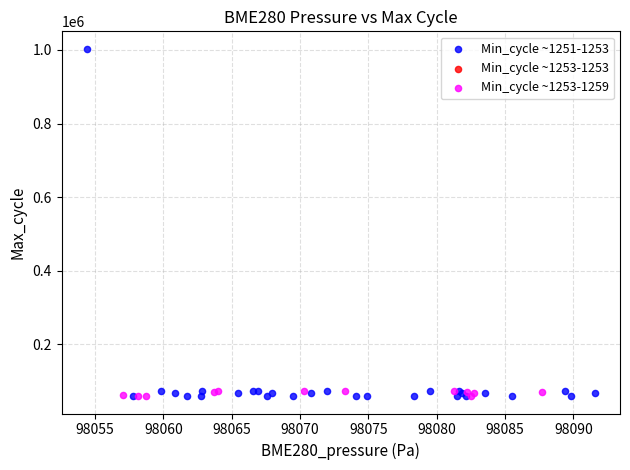

Which series contains the highest Y value?

Min_cycle ~1251-1253